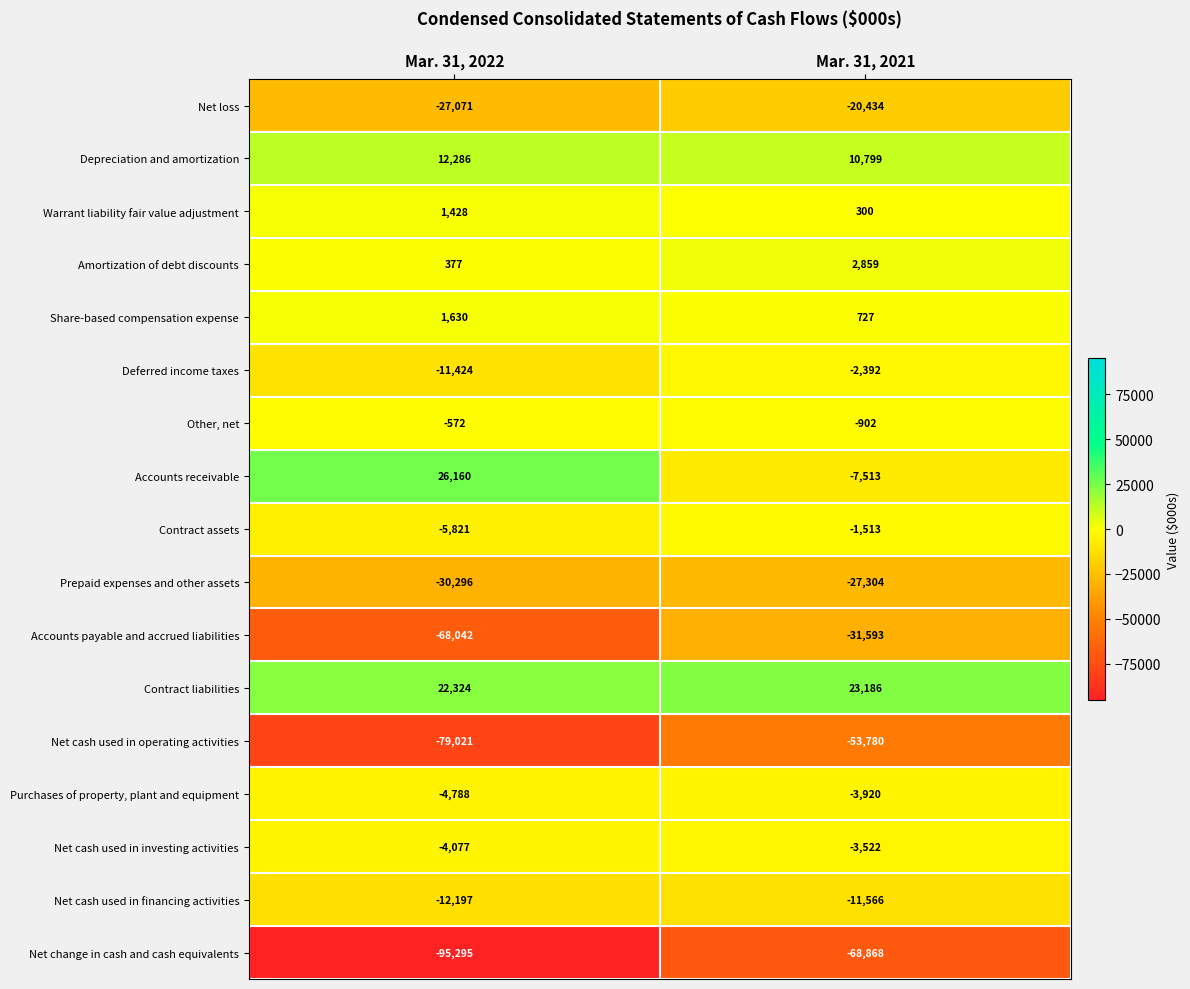

What is the smallest value displayed?

-95295